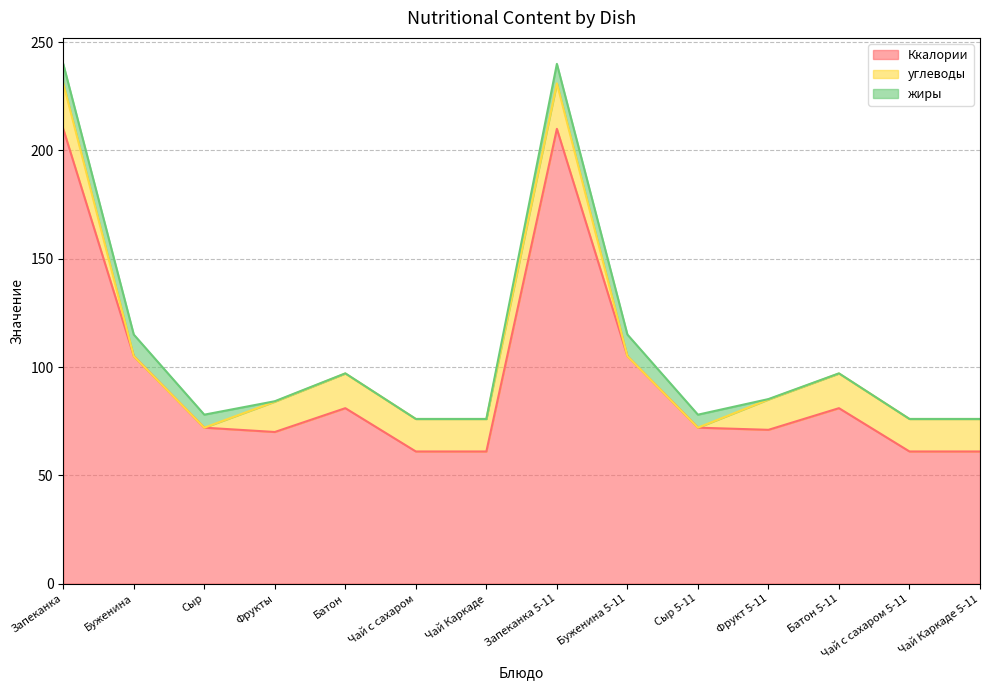

What is the minimum value for Ккалории?

61.0